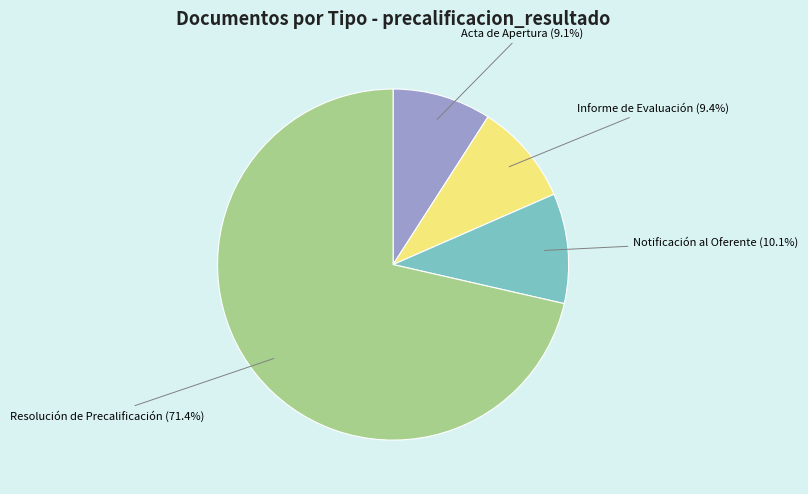

What percentage is NOT represented by Resolución de Precalificación?

28.6%